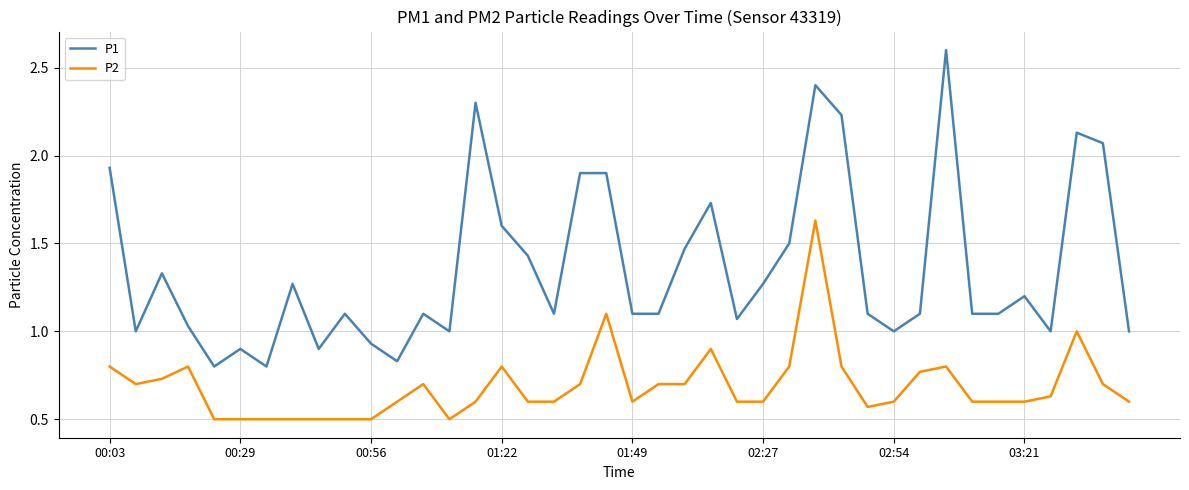

Which series has the widest spread of values?

P1